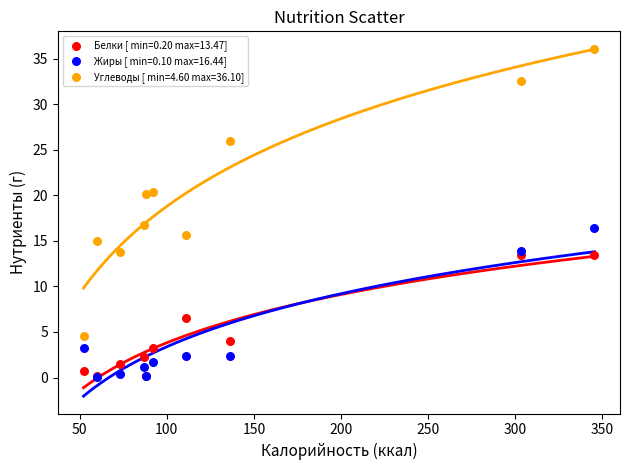

Which series reaches the maximum Y coordinate?

Углеводы [ min=4.60 max=36.10]